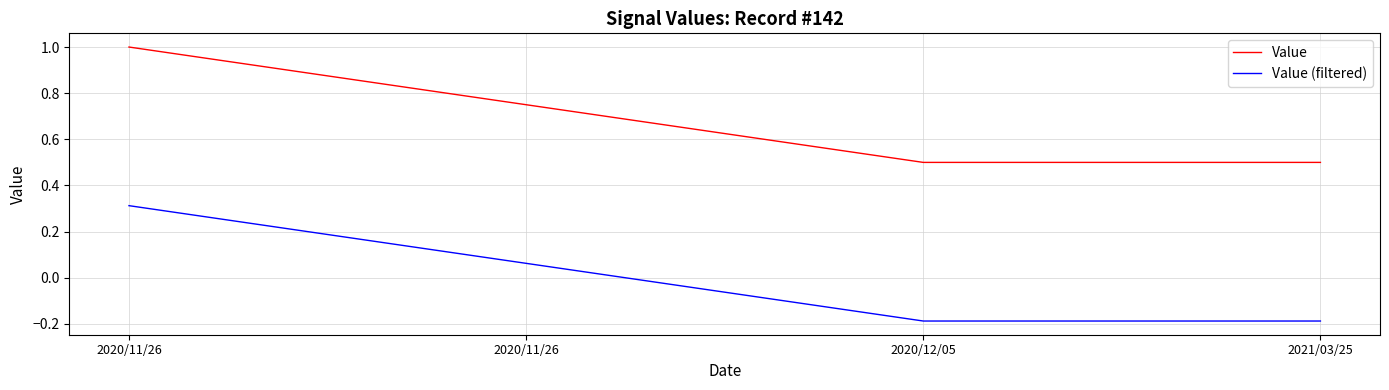

What is the total value across all series at 2020/12/05?

0.3